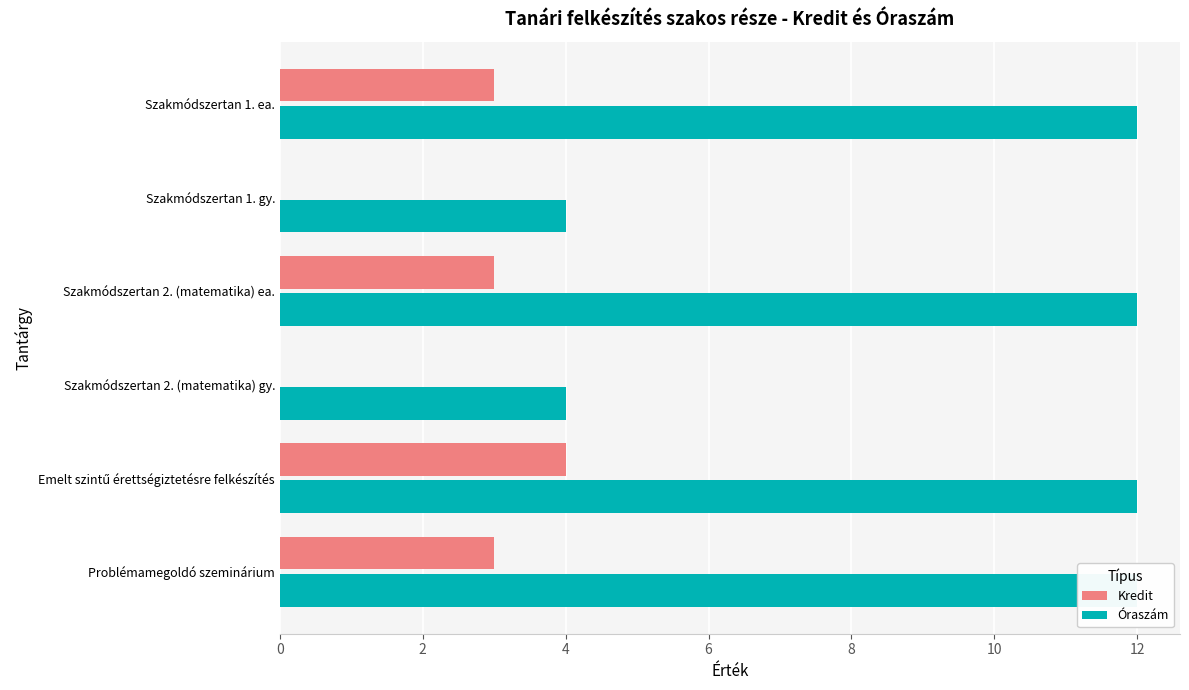

What is the maximum value shown in the chart?

12